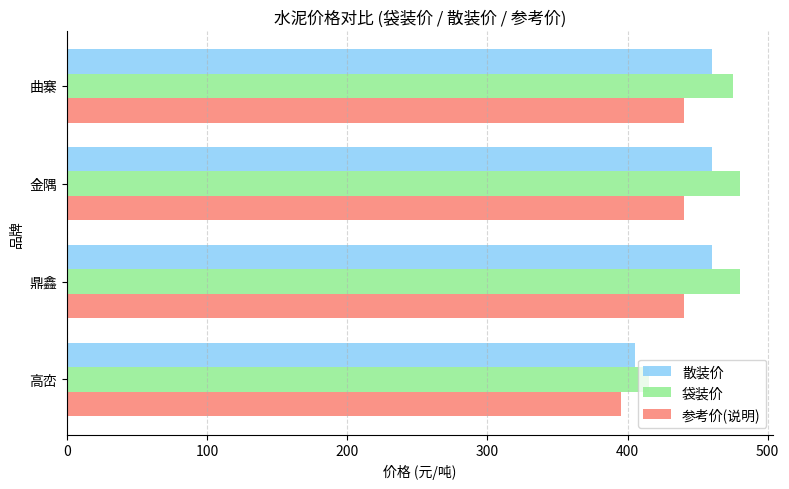

At how many categories does at least one series exceed 428?

3